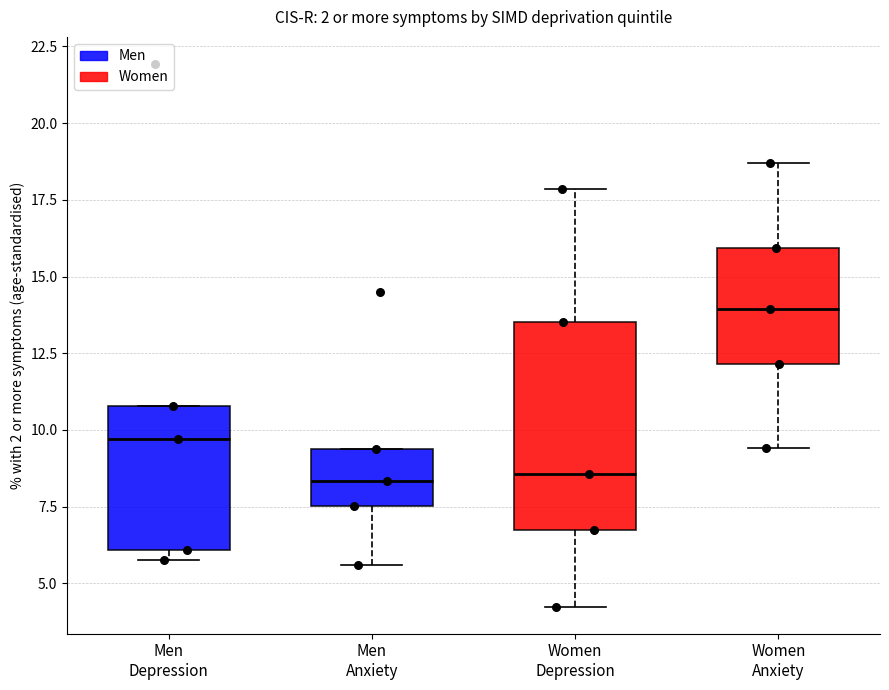

Which box is the tallest, from its lower edge to its upper edge?

Women Depression